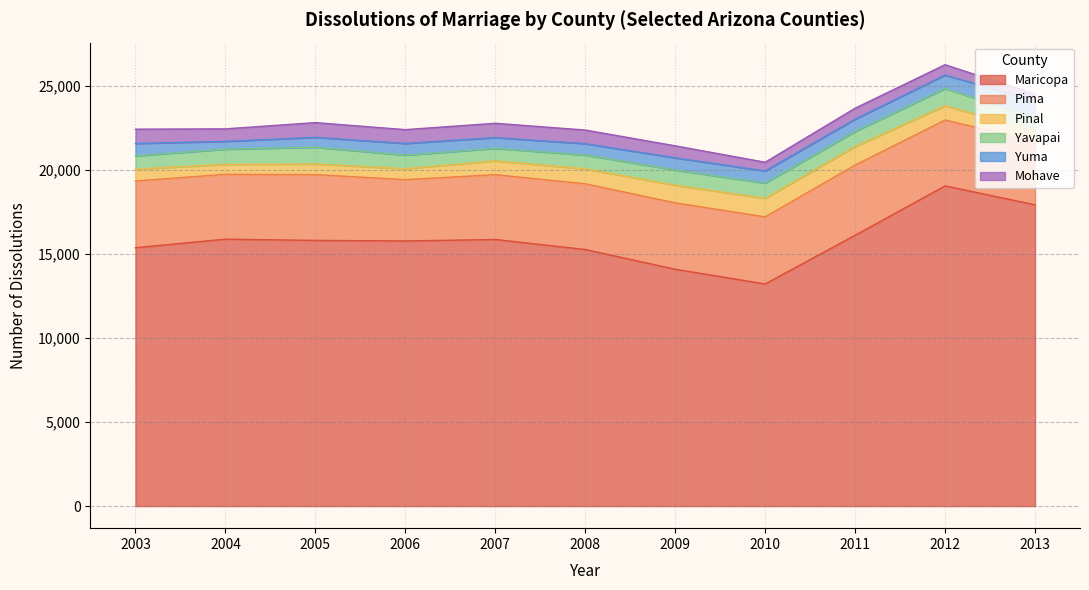

What is the difference between the Maricopa values at 2013 and 2007?

2063